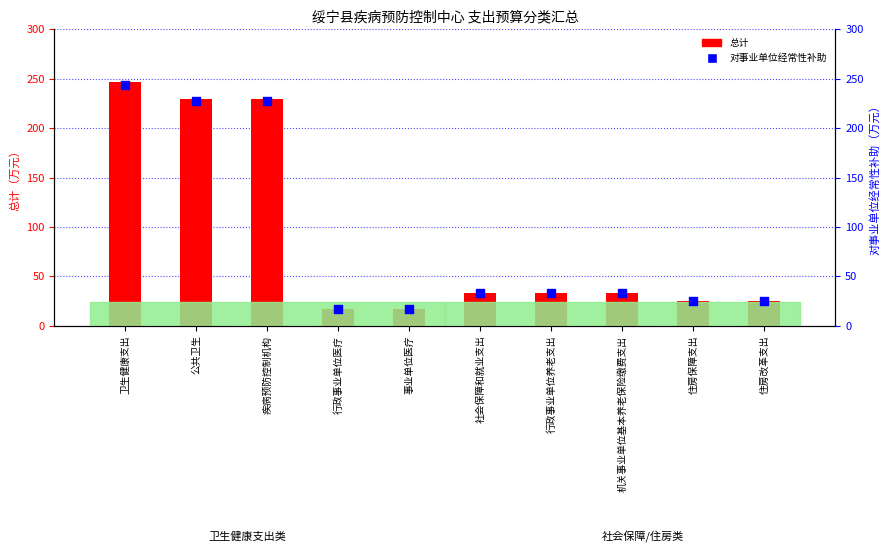

At how many categories does at least one series exceed 132?

3